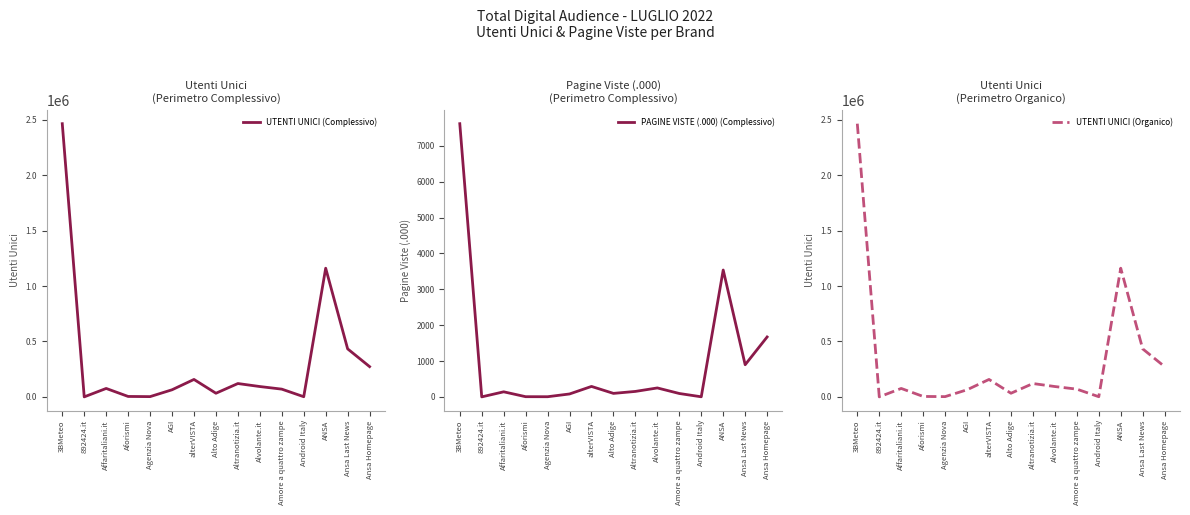

True or false: PAGINE VISTE (.000) (Complessivo) and UTENTI UNICI (Complessivo) intersect in this chart.

False